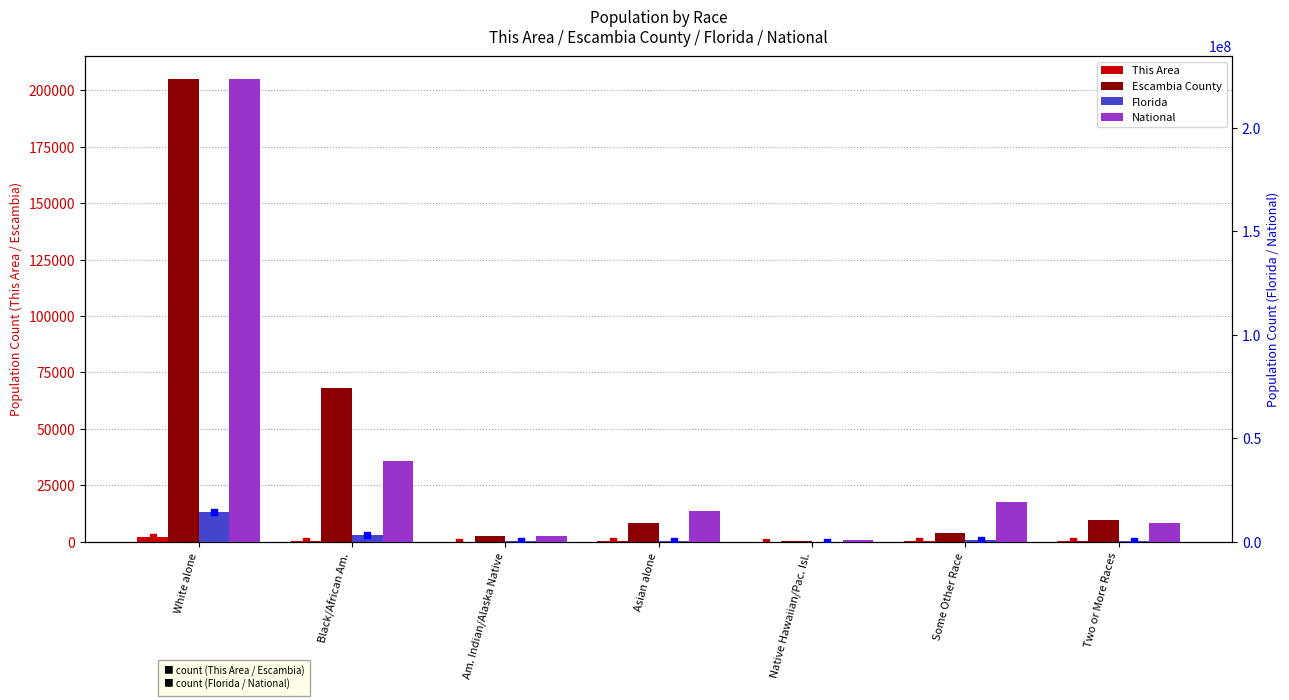

Which series has the largest Y range (max minus min)?

National